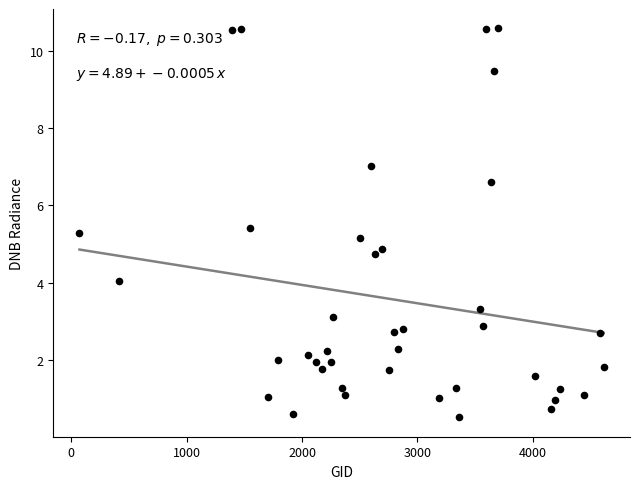

What is the range of Y values (max minus min)?

10.1